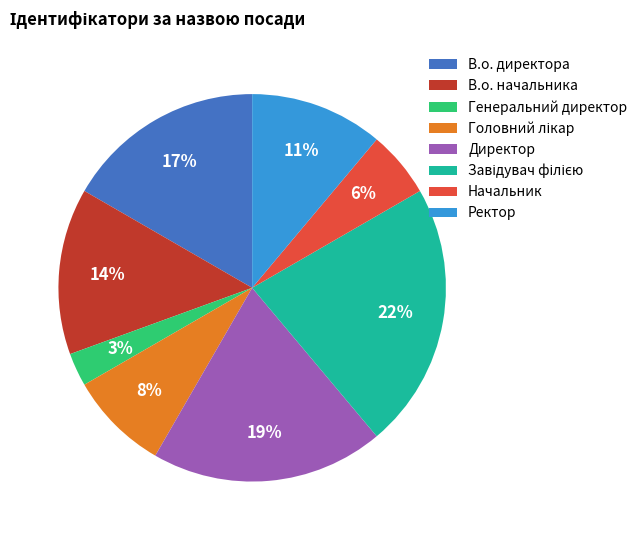

What is the smallest slice in the pie chart?

Генеральний директор